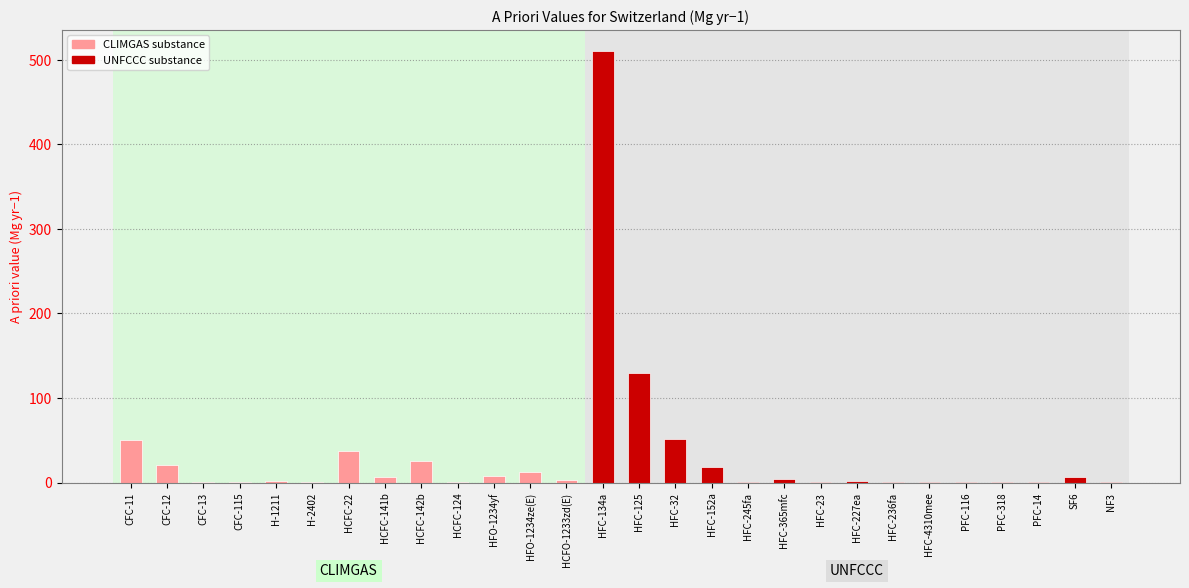

What is the sum of all values?

891.7